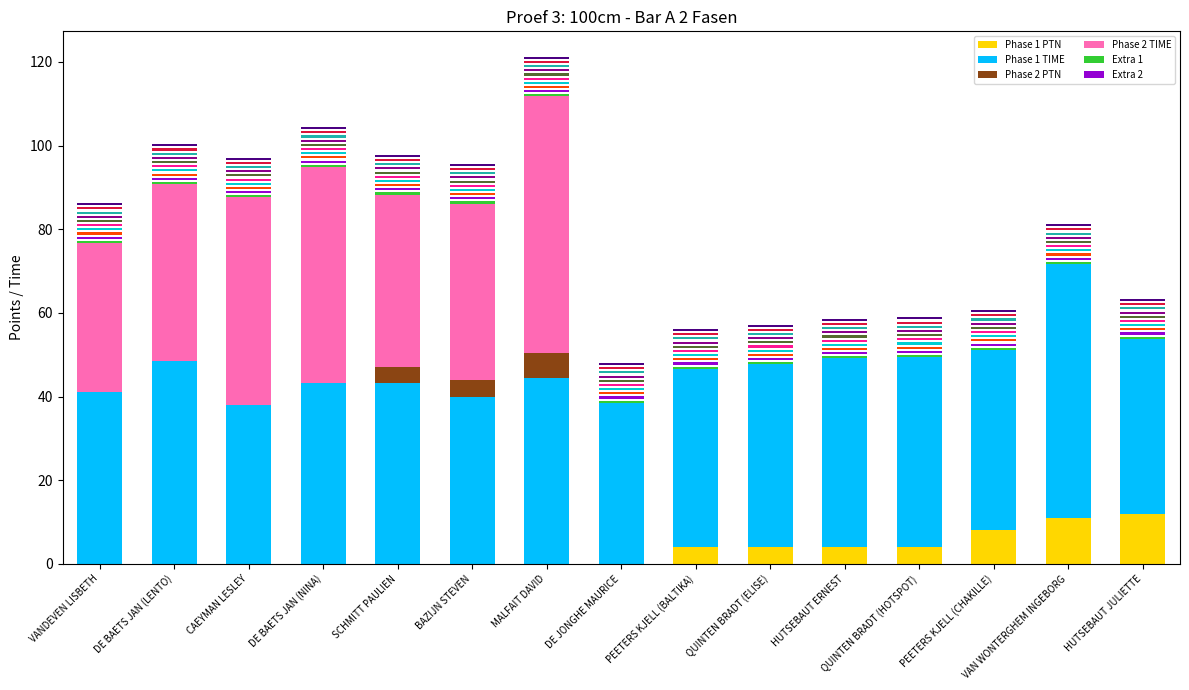

What are all the series names shown in the legend?

Phase 1 PTN, Phase 1 TIME, Phase 2 PTN, Phase 2 TIME, Extra 1, Extra 2